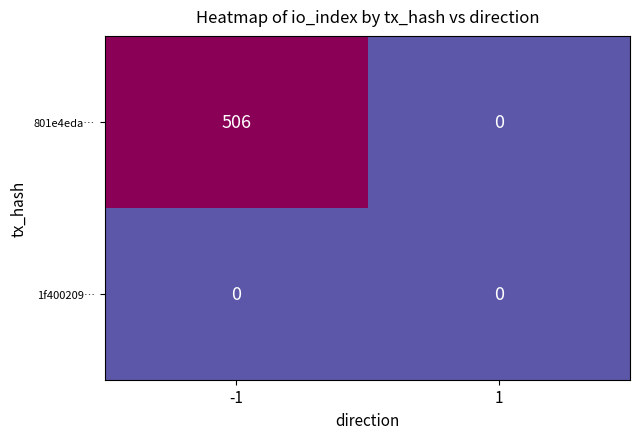

Which series has the largest total across all categories?

801e4eda…